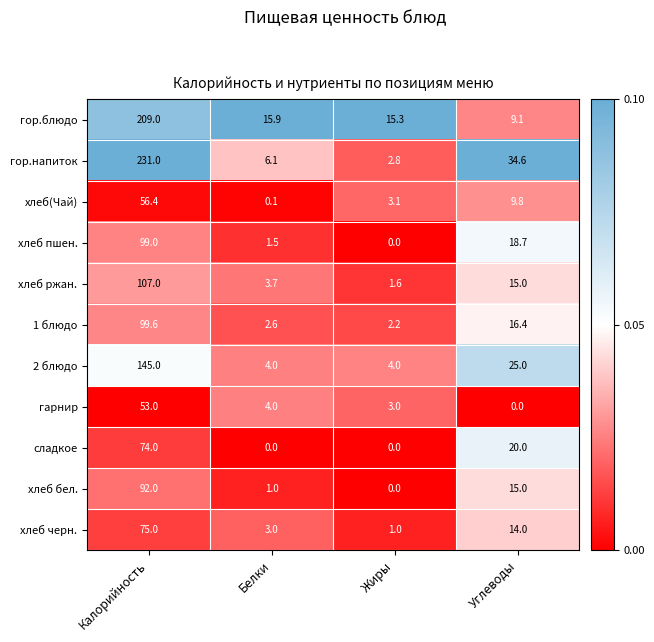

What is the maximum value shown in the chart?

231.0